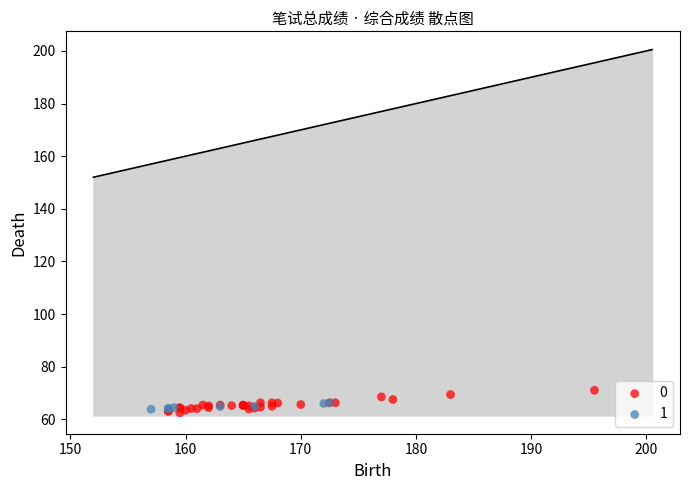

Which series reaches the maximum Y coordinate?

0